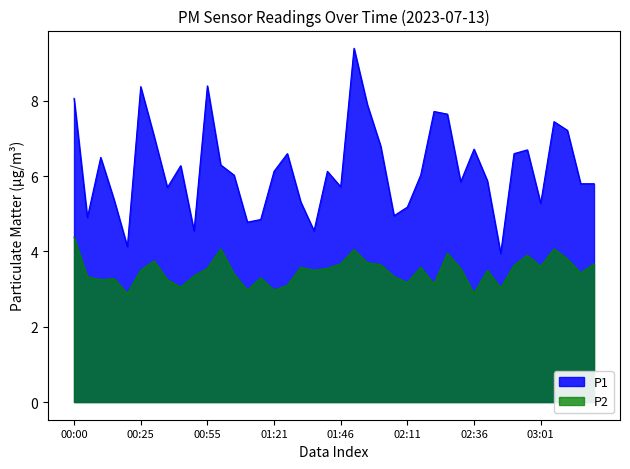

Does the chart display data point markers on the line(s)?

No